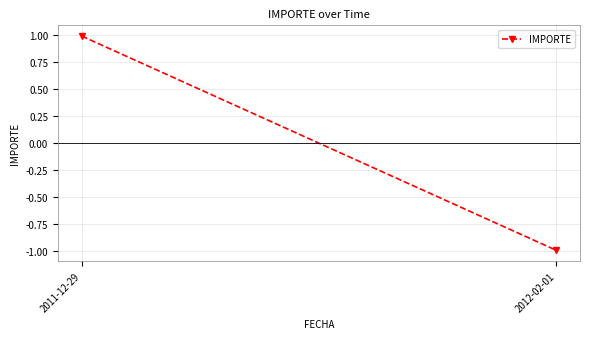

Rank the categories by value from lowest to highest.

2012-02-01, 2011-12-29